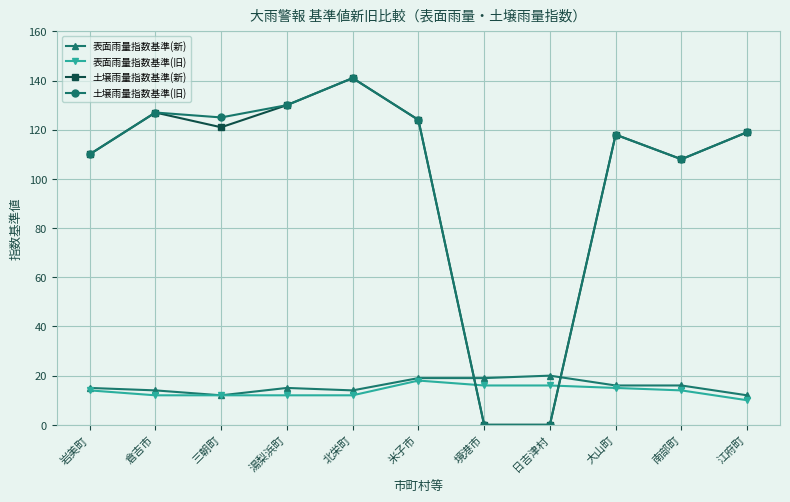

True or false: 表面雨量指数基準(新) has a value of 22 at 岩美町.

False